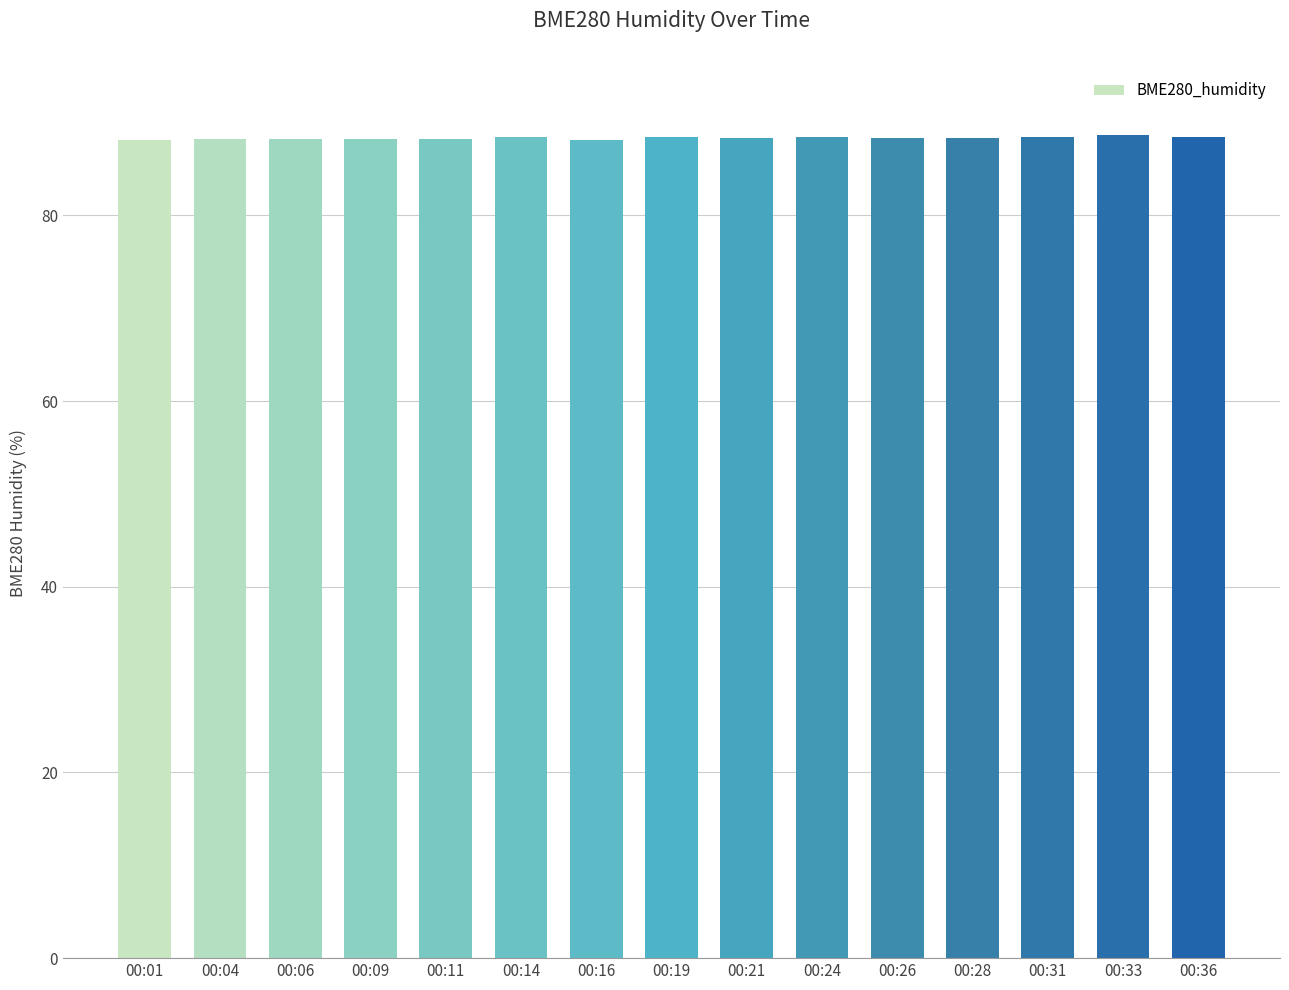

The chart shows a value of 88.3 at 00:26. True or false?

True